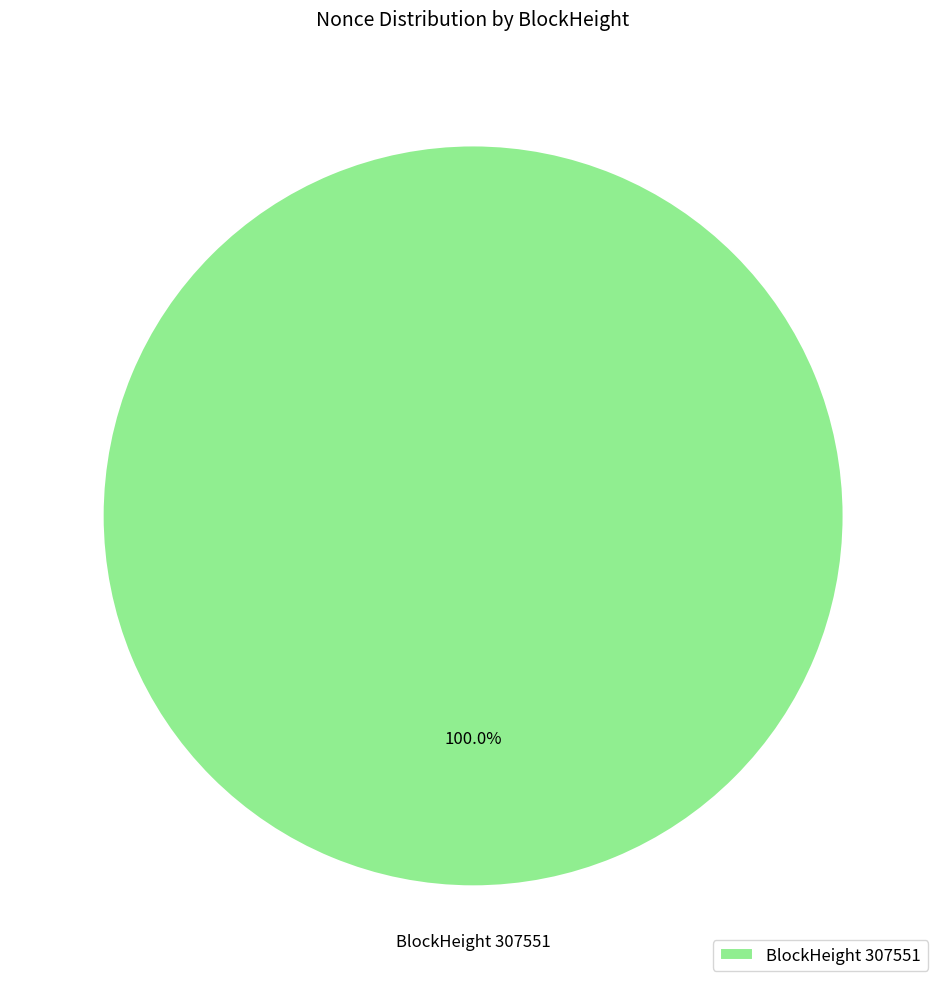

Rank the categories by value from highest to lowest.

BlockHeight 307551